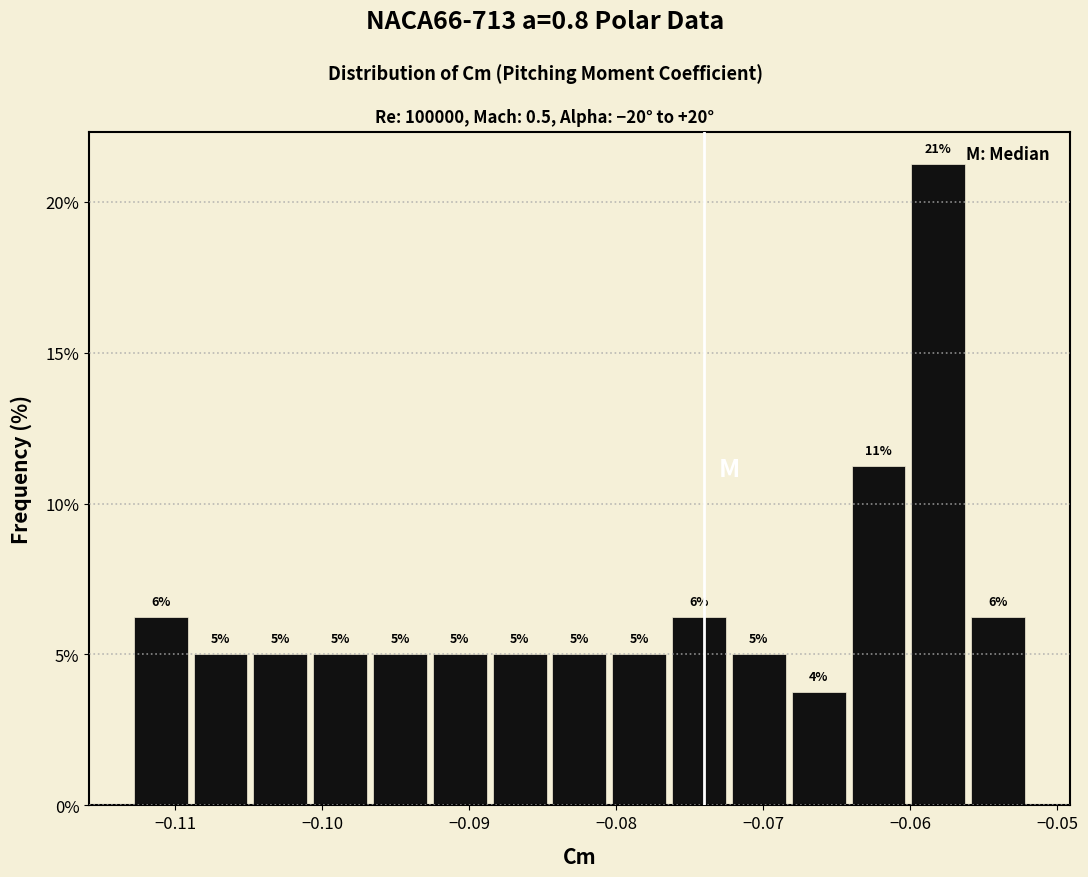

Which range on the x-axis has the tallest bar?

-0.060 to -0.056